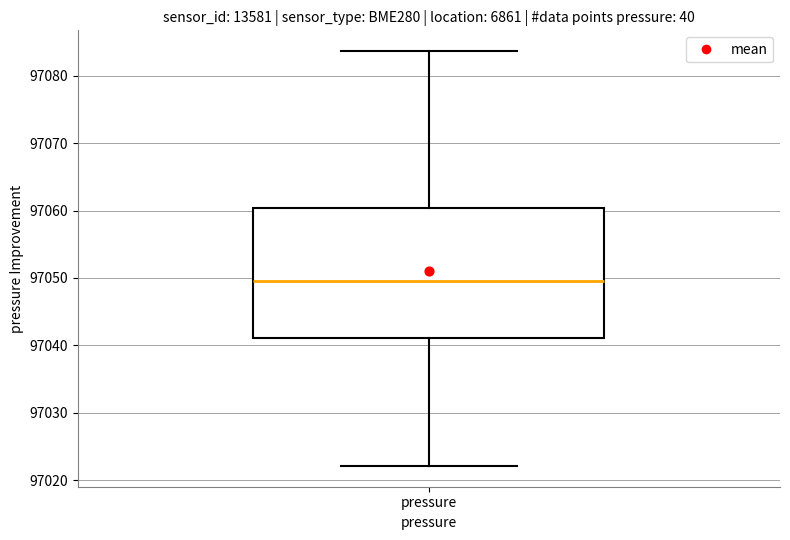

Read this box plot against the y-axis: the position of the median line, the range covered by the box, and the ends of both whiskers. The values are not printed on the chart, so give them approximately, as read against the axis.

median 97050, box 97041 to 97060, whiskers 97022 to 97084